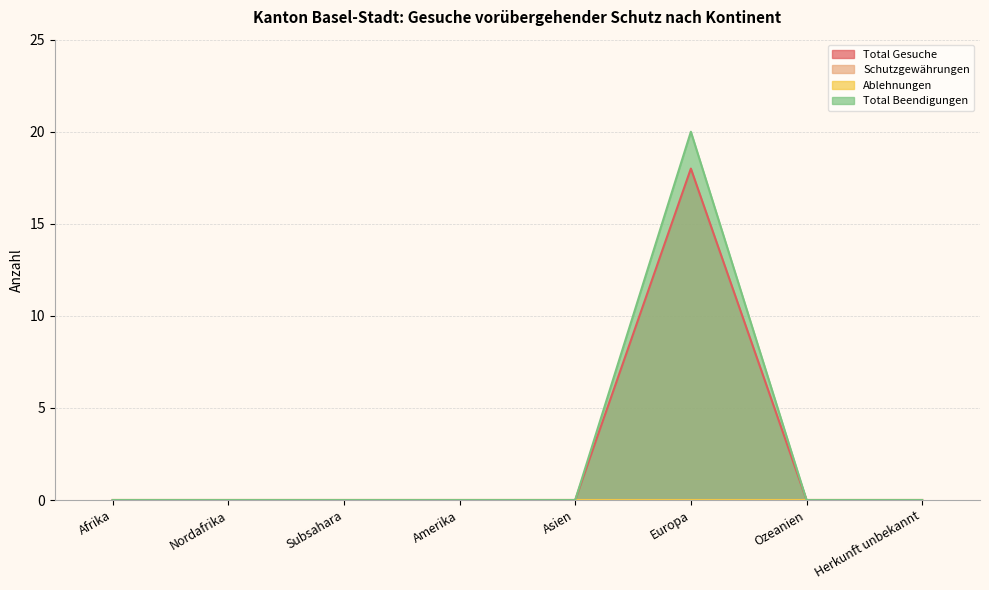

At how many categories does at least one series exceed 8?

1